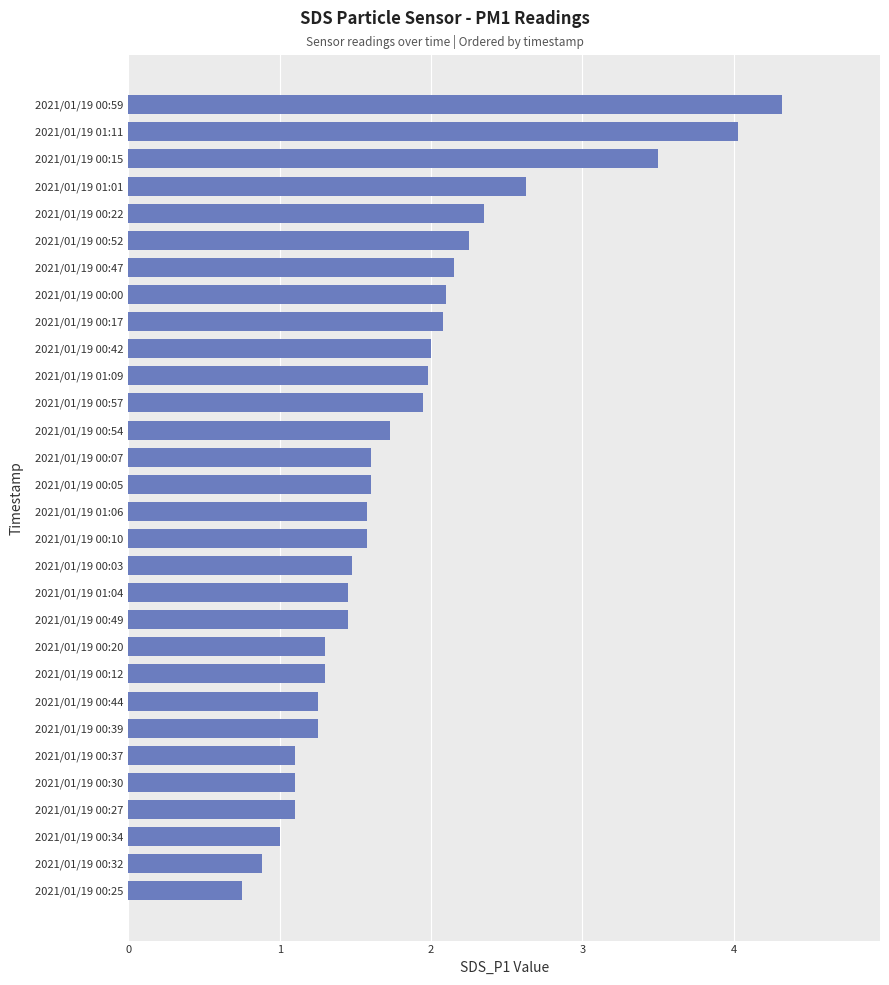

What is the difference between the second highest and minimum values?

3.3